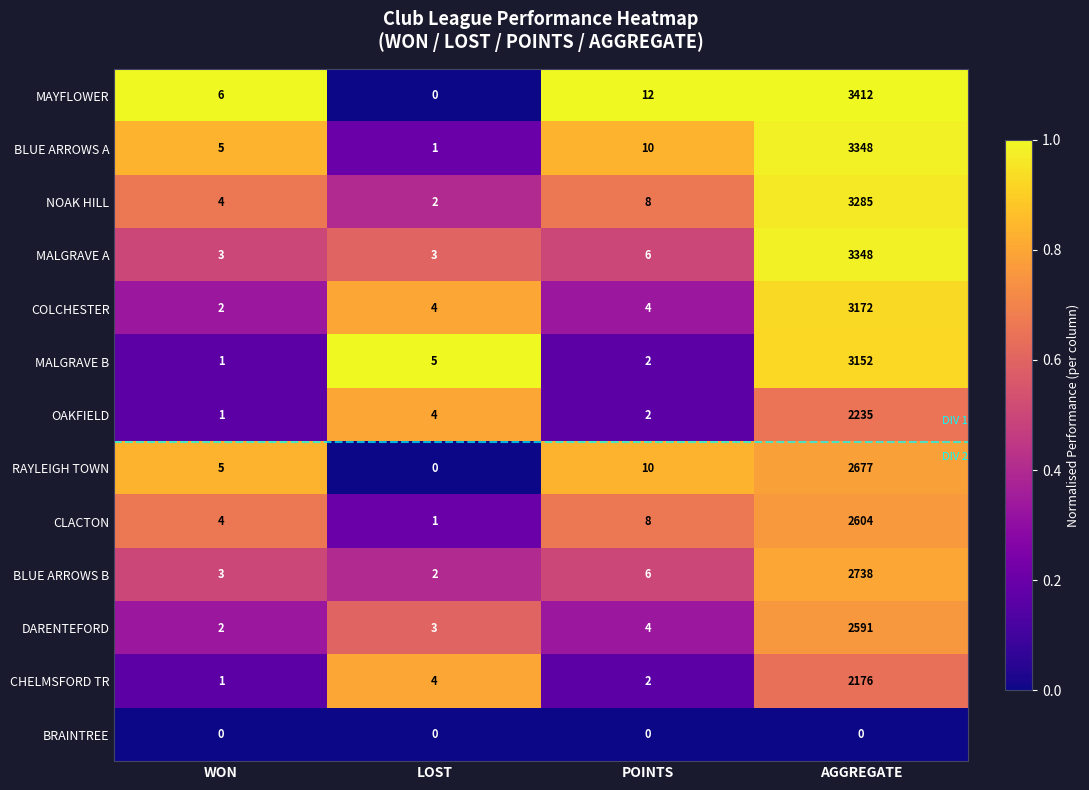

Read the BLUE ARROWS A value at AGGREGATE.

3348